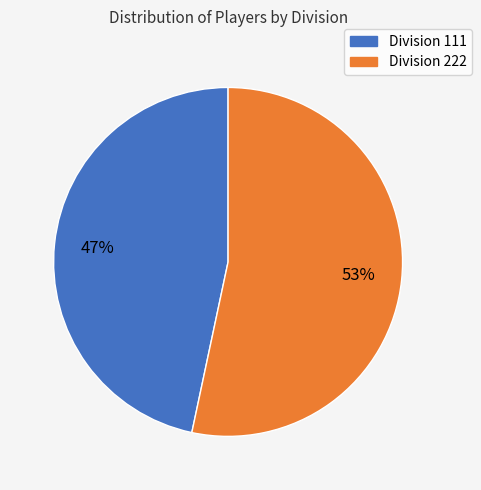

What is the majority slice?

Division 222